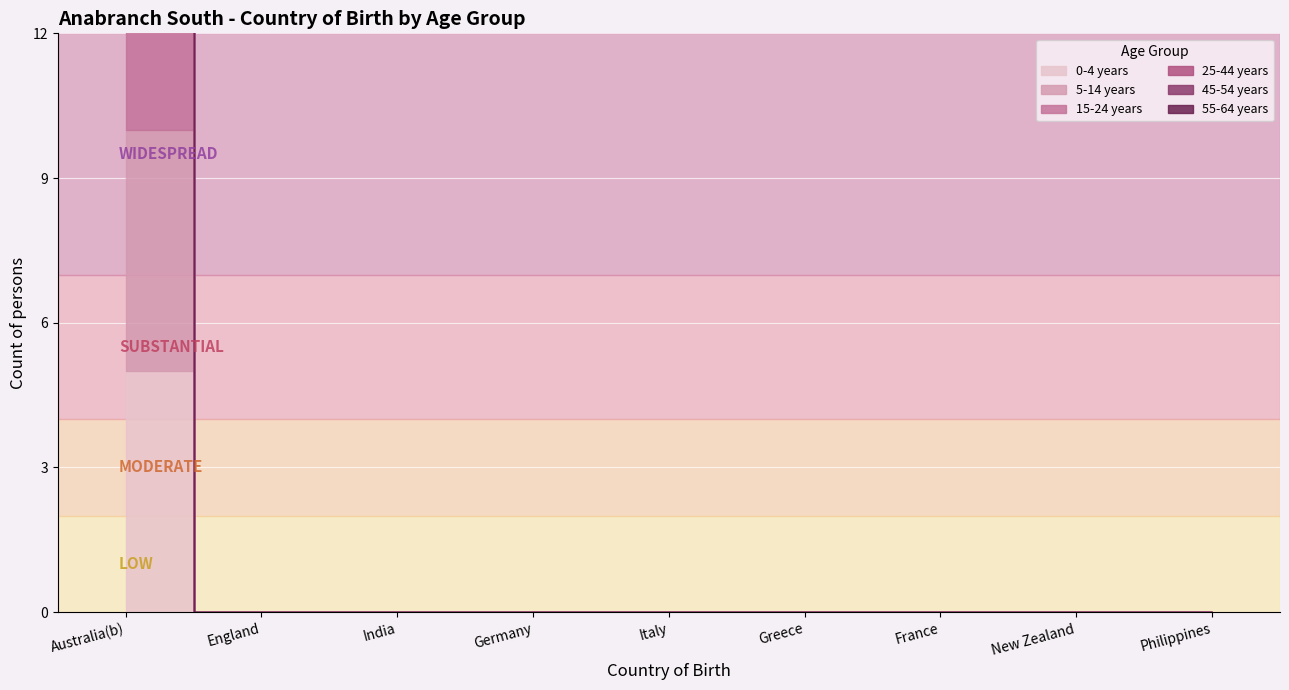

Between Philippines and Australia(b), which is larger?

Australia(b)